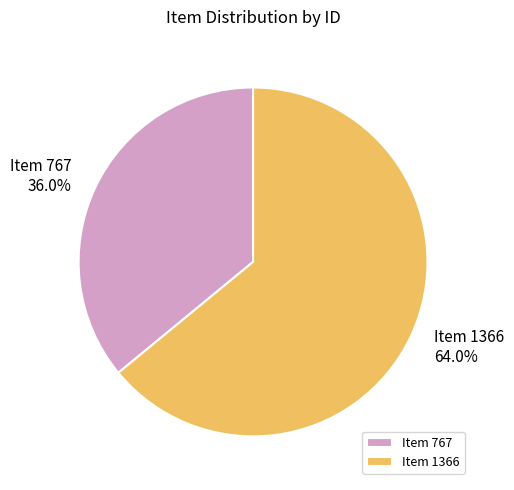

What percentage is the Item 1366 slice, to the nearest percent?

64%